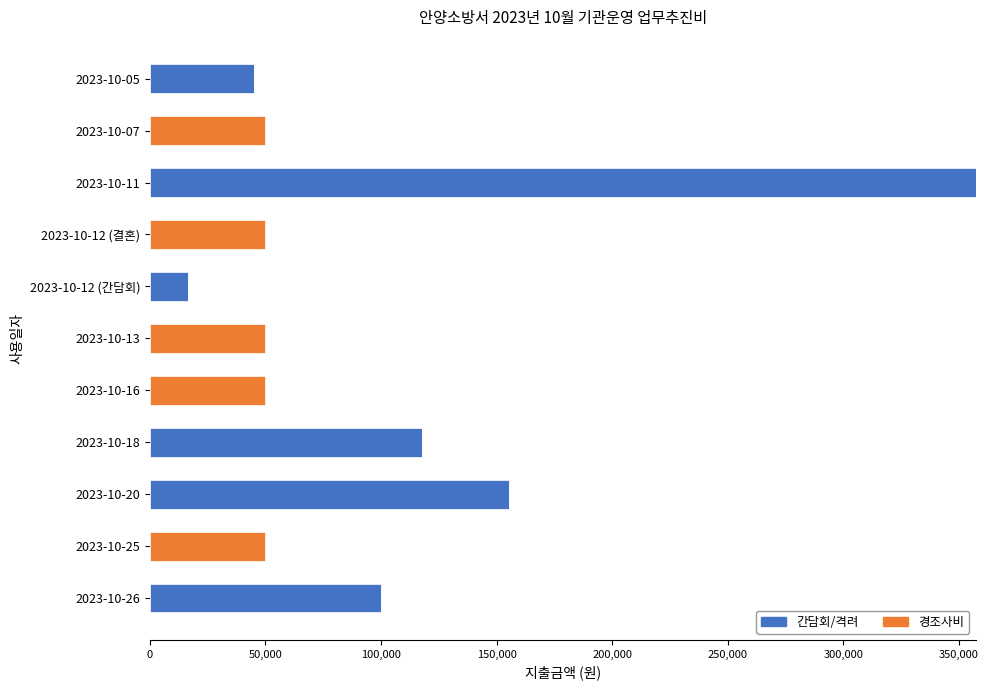

What is the sum of all 간담회/격려 values?

791800